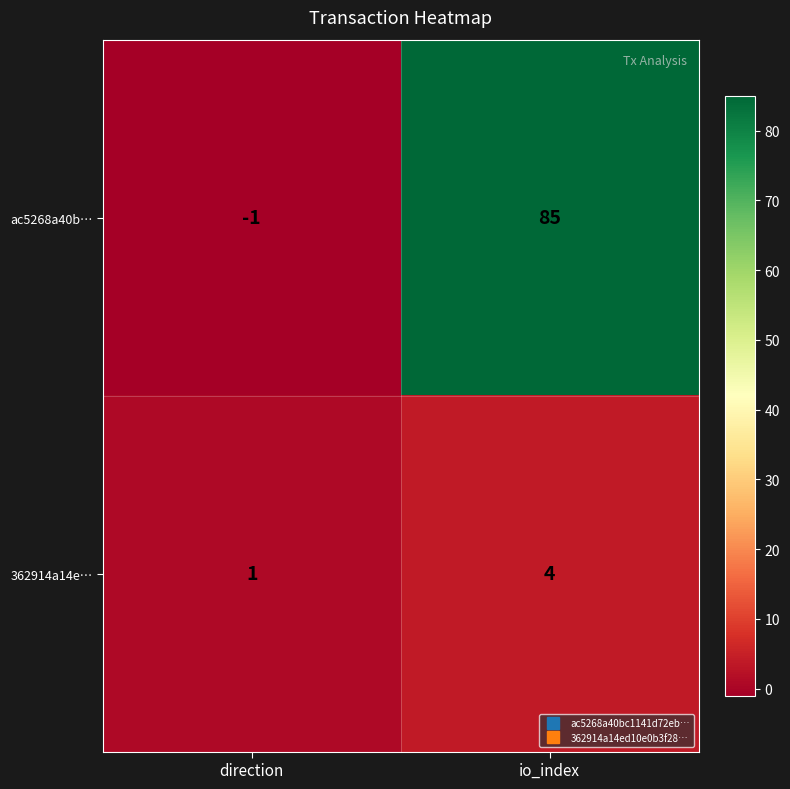

True or false: ac5268a40b… has a value of 26 at io_index.

False